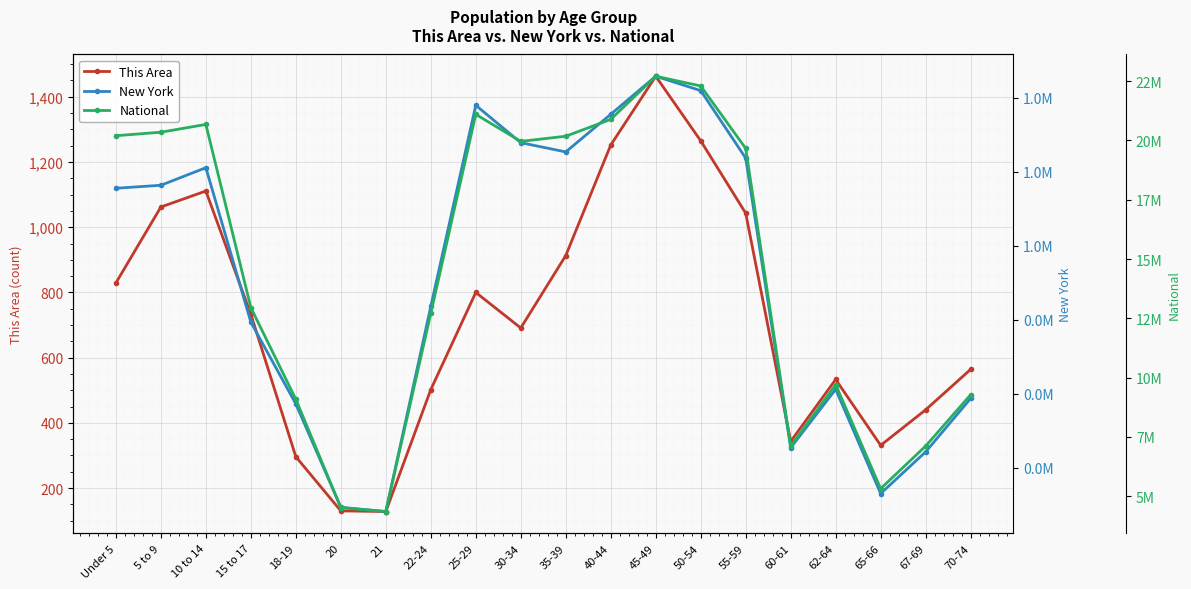

What is the maximum value shown in the chart?

22708591